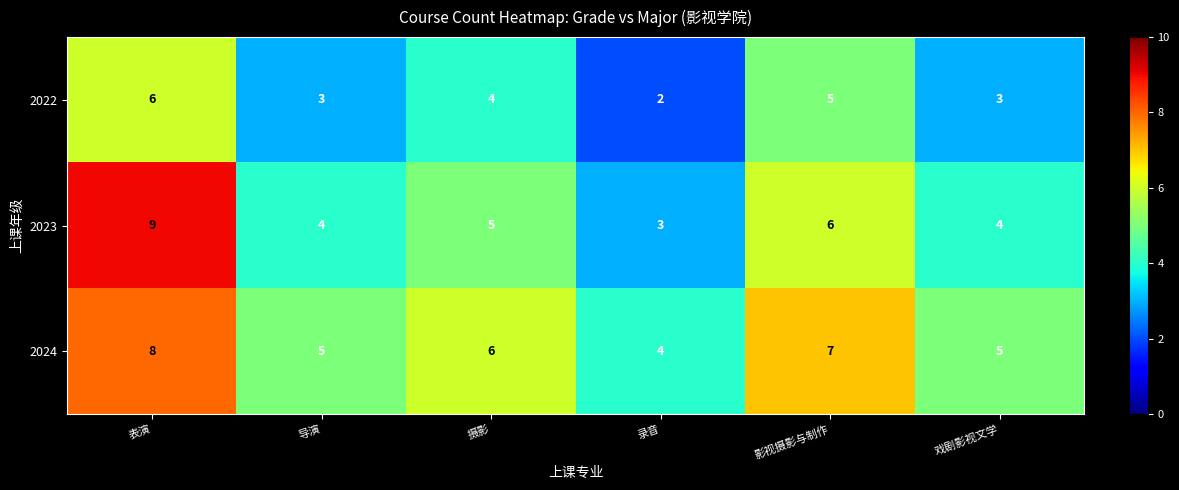

What is the minimum value shown in the chart?

2